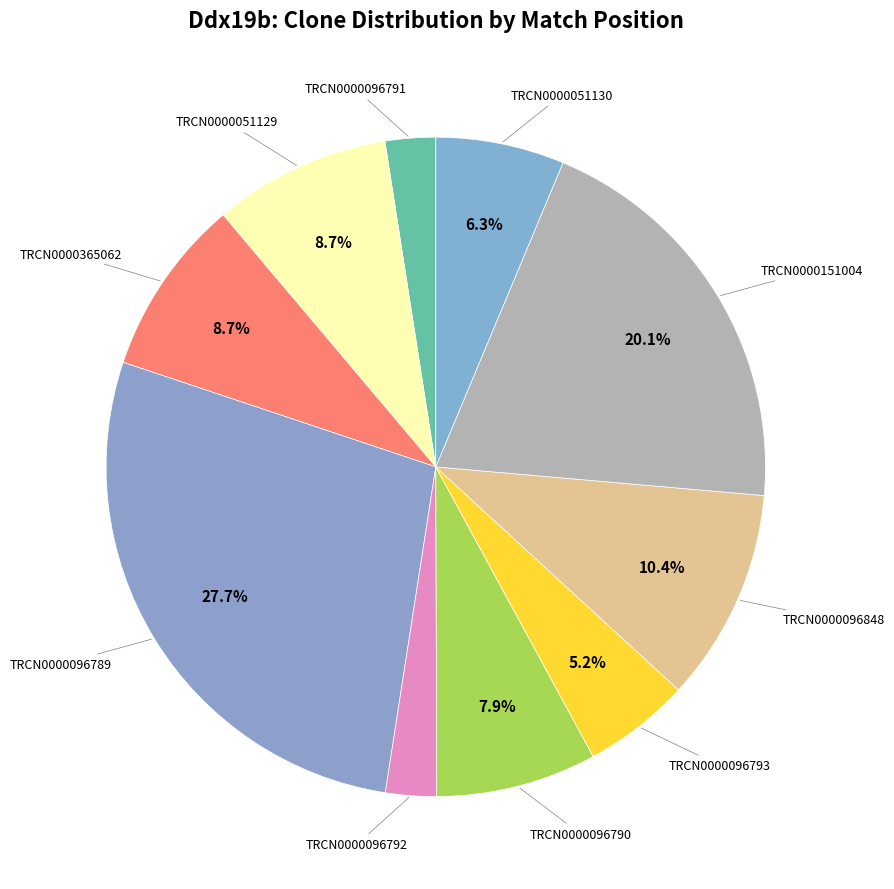

What percentage is NOT represented by TRCN0000051130?

93.7%